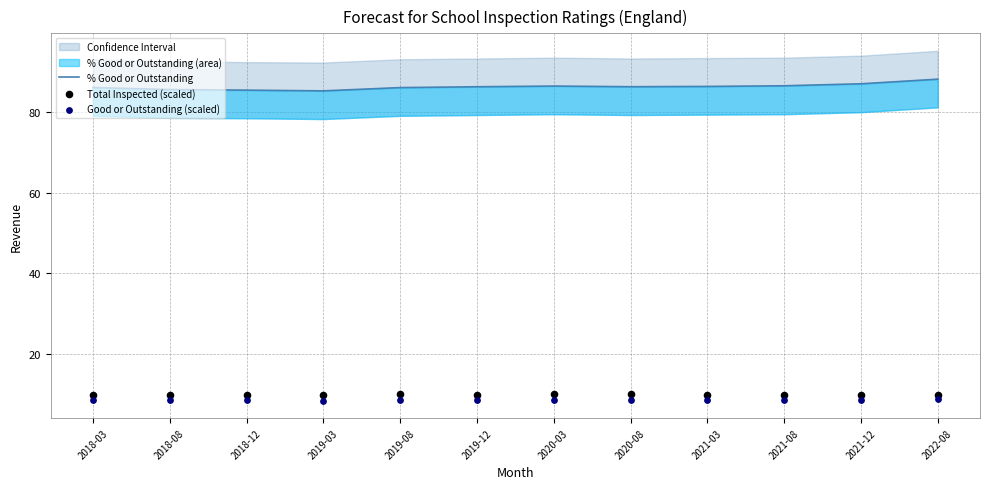

Which series reaches the minimum Y coordinate?

Good or Outstanding (scaled)